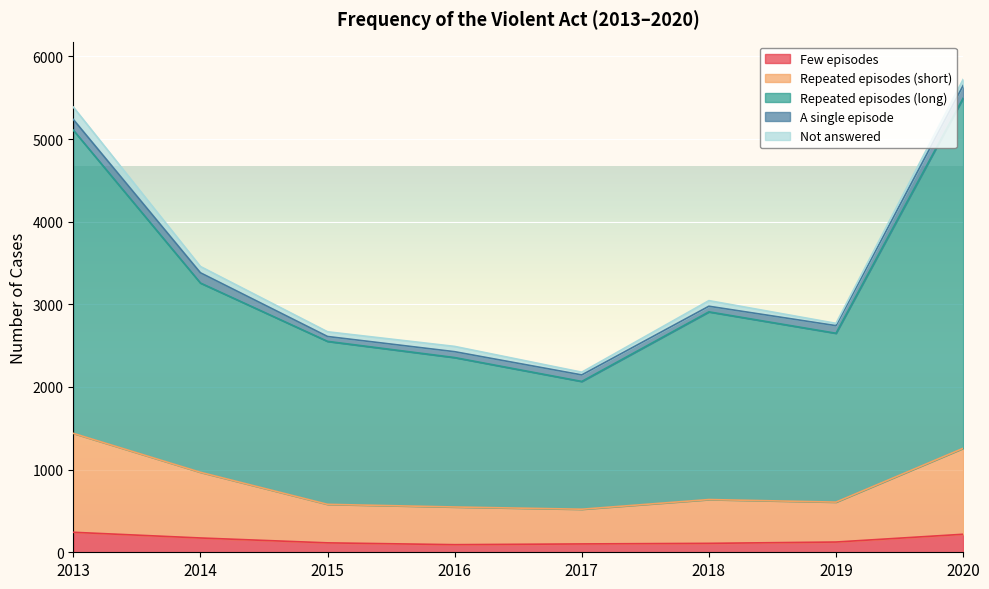

At which category does the chart reach its minimum across all series?

2016